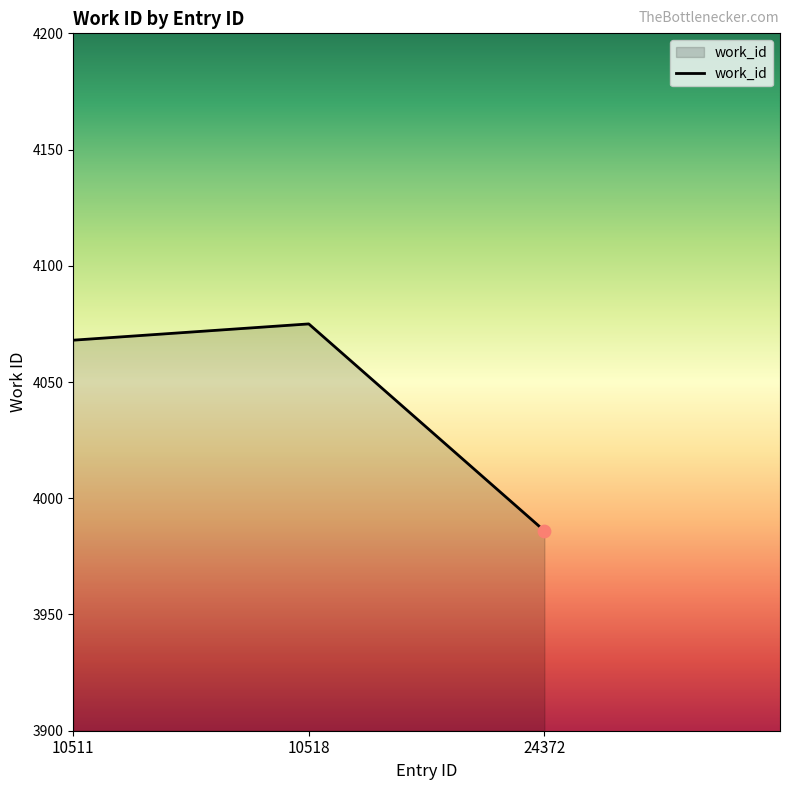

What is the ratio of the value at 10511 to the value at 24372?

1.0